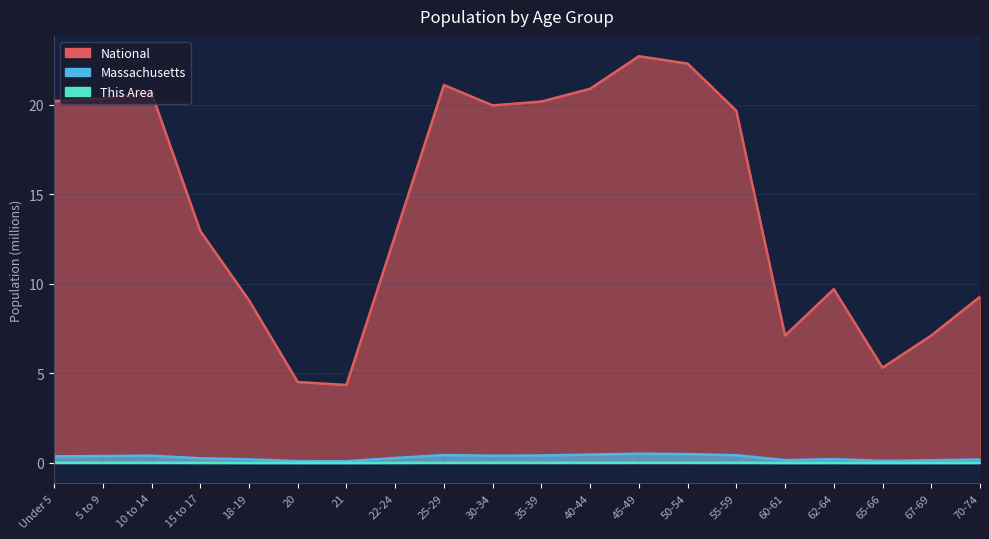

Which series has the widest spread of values?

National